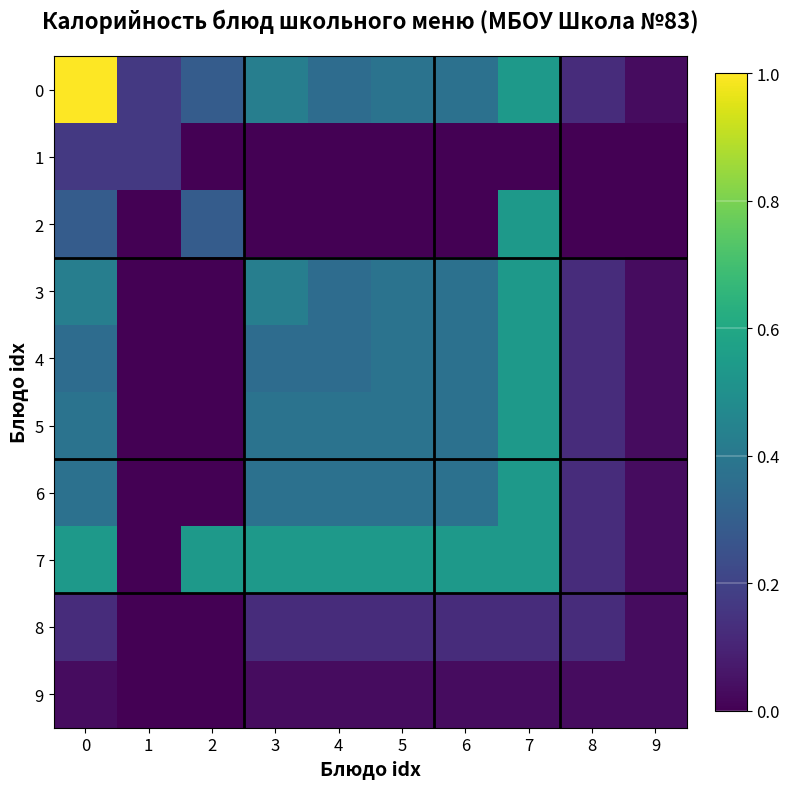

What is the maximum value shown in the chart?

1.0